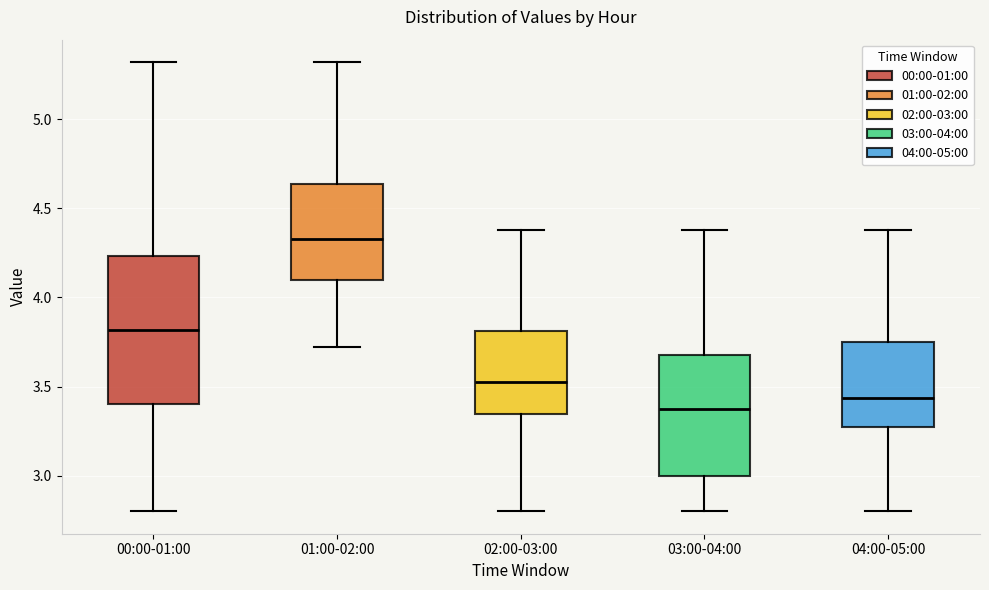

Reading left to right, transcribe this box plot: for each box, give where its median line is, the range the box spans, and where its two whiskers end, as read against the y-axis. The values are not printed on the chart, so give them approximately, as read against the axis.

00:00-01:00: median 3.80, box 3.40 to 4.25, whiskers 2.80 to 5.30
01:00-02:00: median 4.35, box 4.10 to 4.65, whiskers 3.70 to 5.30
02:00-03:00: median 3.55, box 3.35 to 3.80, whiskers 2.80 to 4.40
03:00-04:00: median 3.40, box 3.00 to 3.70, whiskers 2.80 to 4.40
04:00-05:00: median 3.45, box 3.25 to 3.75, whiskers 2.80 to 4.40